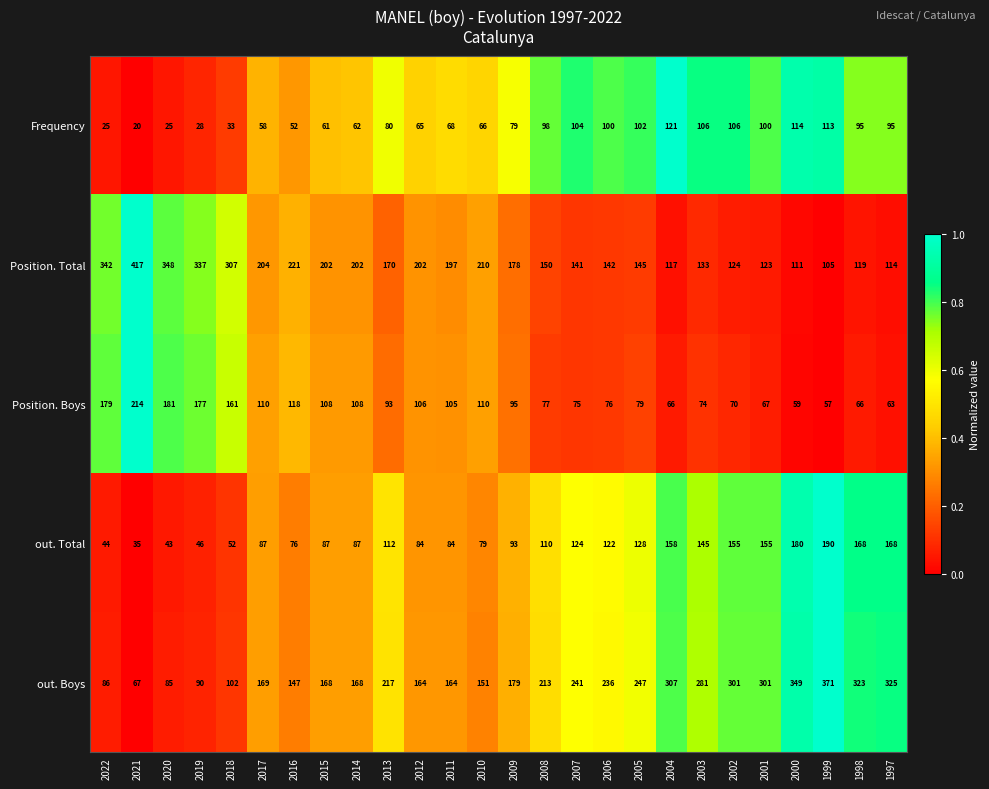

Is it true that out. Total equals 84 at 2011?

True